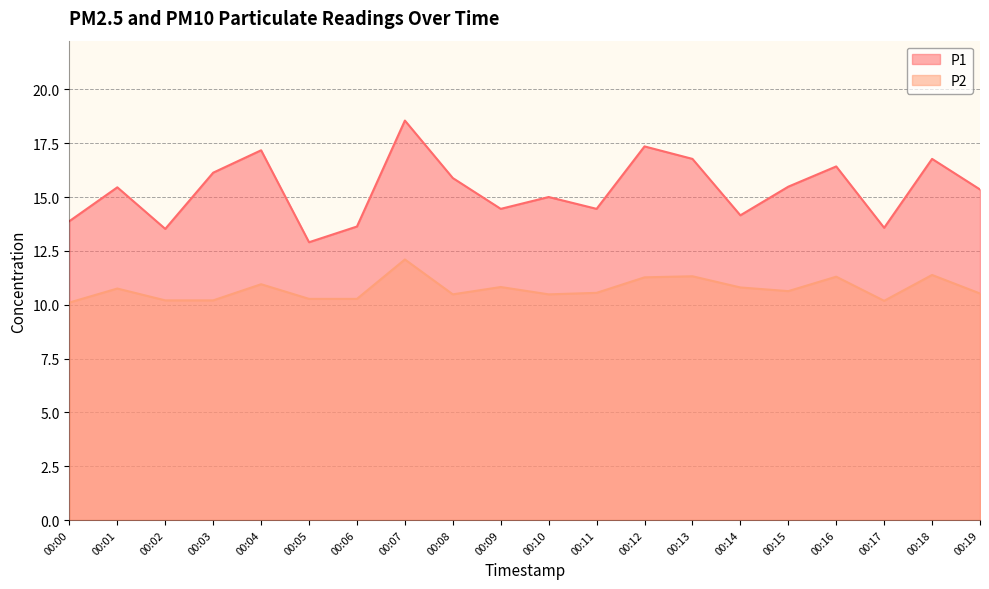

At how many categories does at least one series exceed 11?

20